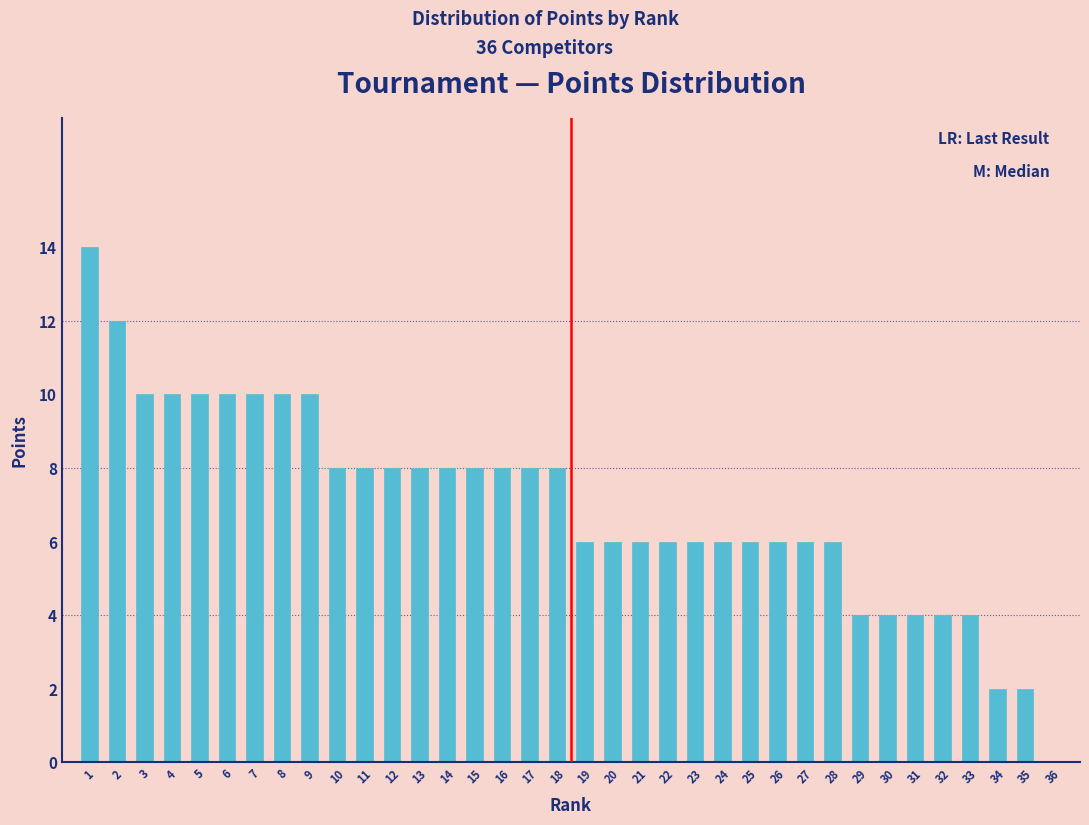

What is the sum of all values?

252